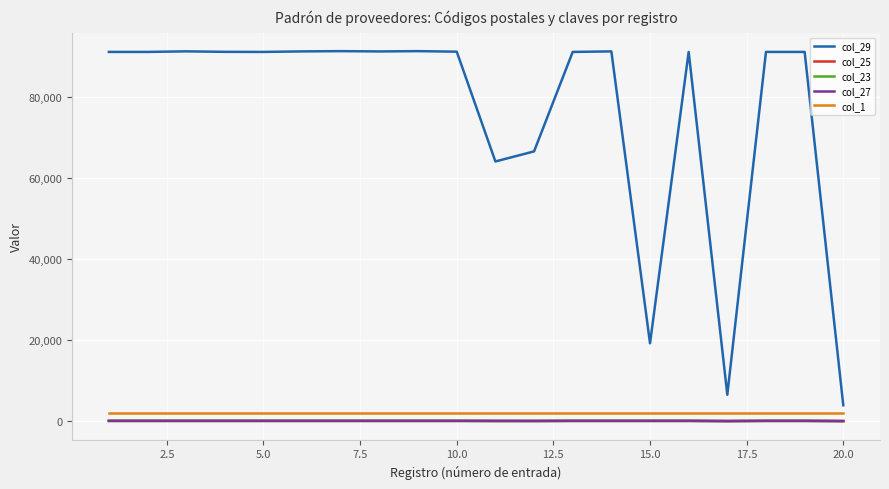

Is this an area chart (filled region under the line)?

No